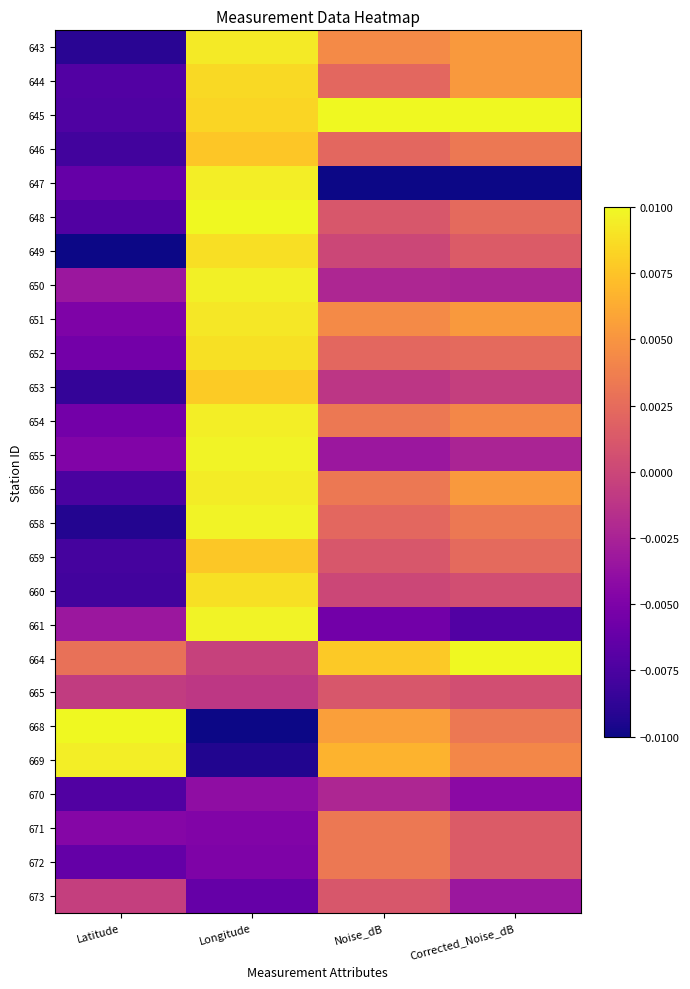

Rank the series by their maximum value, from lowest to highest.

670, 665, 673, 671, 672, 646, 659, 653, 644, 649, 660, 652, 651, 643, 656, 654, 647, 669, 650, 655, 661, 658, 645, 648, 664, 668